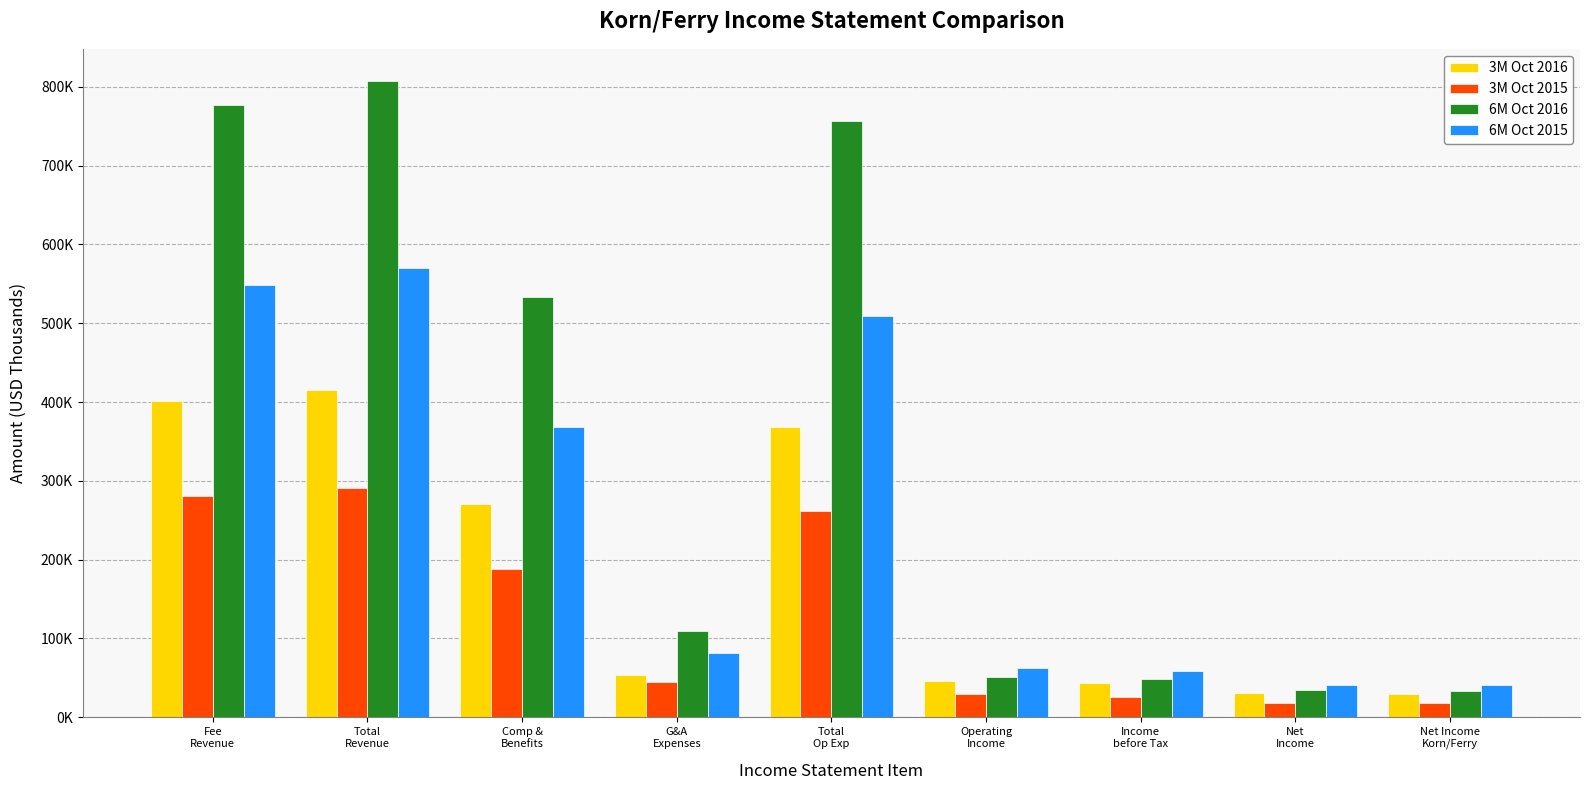

Are the bars grouped side by side (vs. stacked)?

Yes